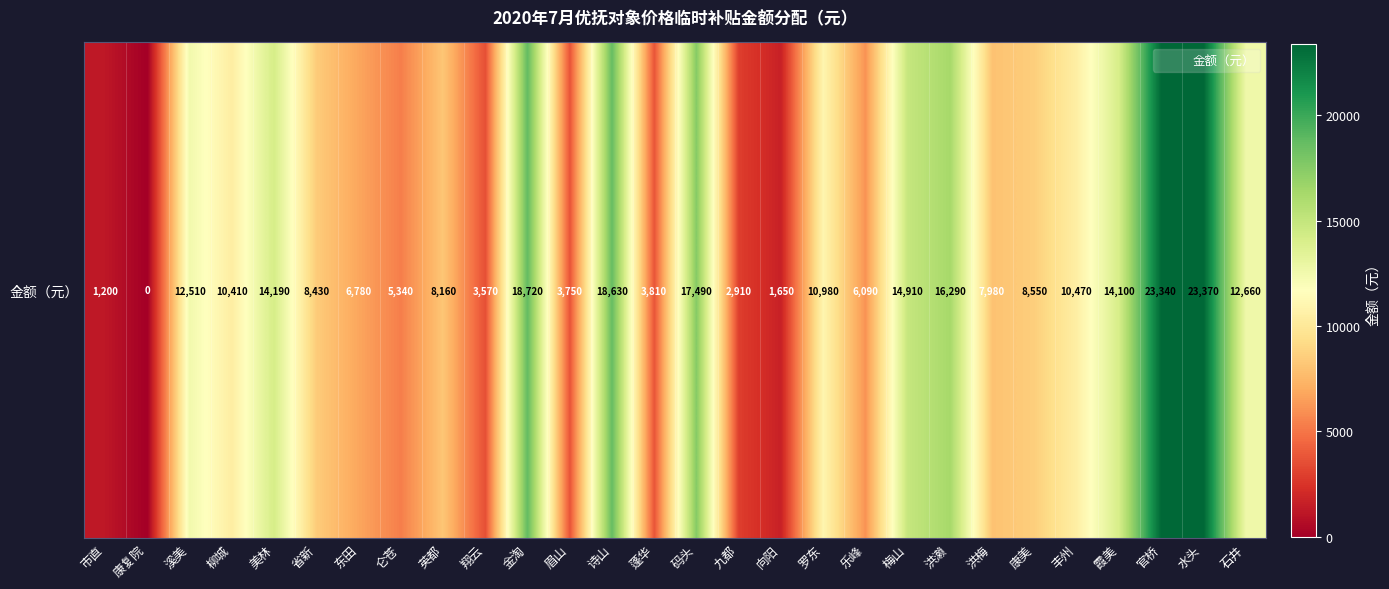

Rank the categories by value from lowest to highest.

康复院, 市直, 向阳, 九都, 翔云, 眉山, 蓬华, 仑苍, 乐峰, 东田, 洪梅, 英都, 省新, 康美, 柳城, 丰州, 罗东, 溪美, 石井, 霞美, 美林, 梅山, 洪濑, 码头, 诗山, 金淘, 官桥, 水头